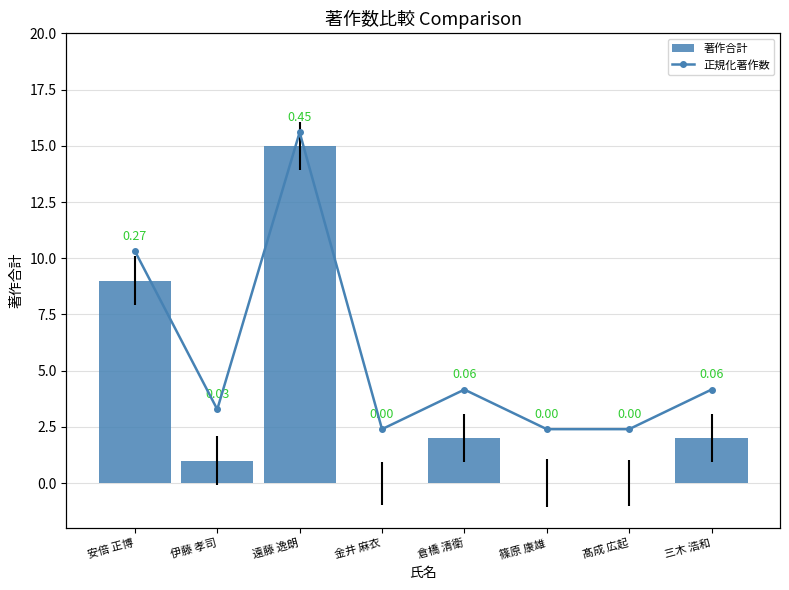

Which series changed the most between 遠藤 逸朗 and 髙成 広起?

著作合計